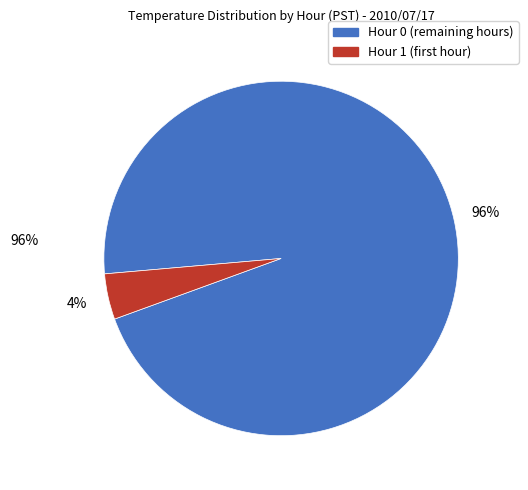

Rank the categories by value from highest to lowest.

Hour 0, Hour 1